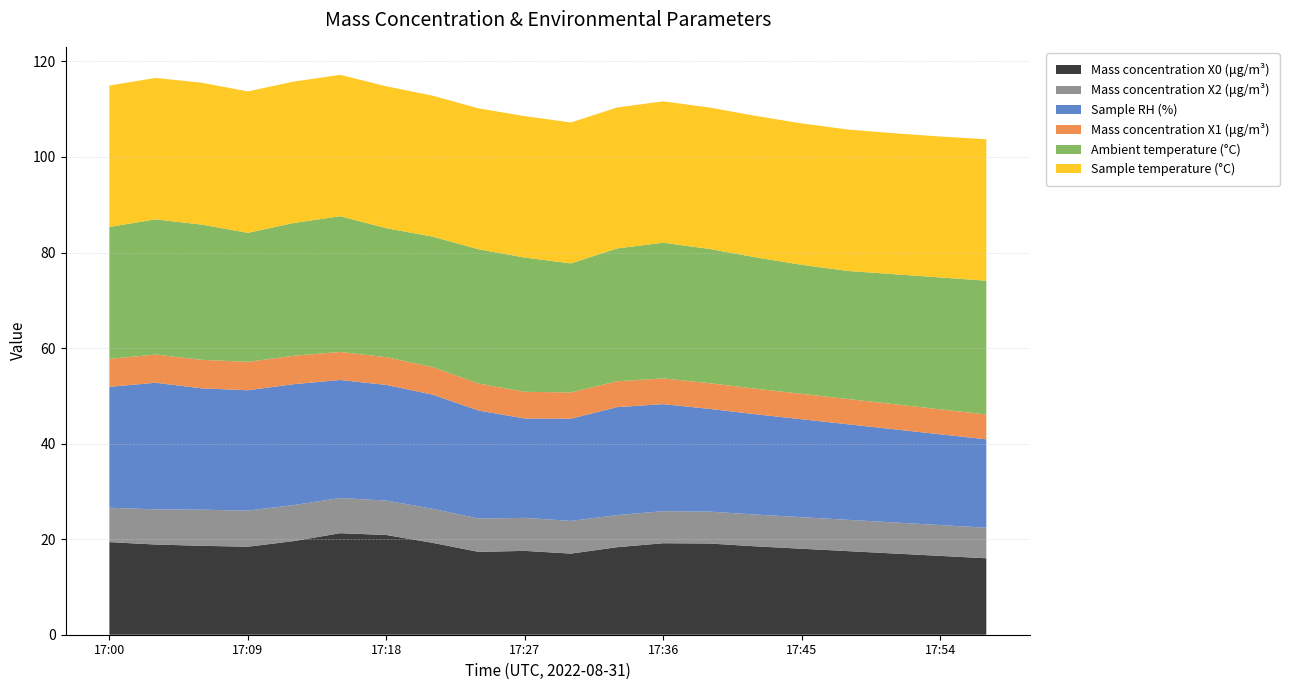

Reading left to right, extract all data points from this chart.

Mass concentration X0 (μg/m³): 17:00=19.4	17:03=18.9	17:06=18.6	17:09=18.4	17:12=19.6	17:15=21.2	17:18=20.9	17:21=19.2	17:24=17.3	17:27=17.6	17:30=17.0	17:33=18.3	17:36=19.1	17:39=19.1	17:42=18.5	17:45=18.0	17:48=17.5	17:51=17.0	17:54=16.5	17:57=16.0
Mass concentration X2 (μg/m³): 17:00=7.2	17:03=7.4	17:06=7.6	17:09=7.5	17:12=7.5	17:15=7.4	17:18=7.2	17:21=7.1	17:24=7.0	17:27=6.9	17:30=6.8	17:33=6.7	17:36=6.7	17:39=6.7	17:42=6.7	17:45=6.6	17:48=6.5	17:51=6.5	17:54=6.5	17:57=6.4
Sample RH (%): 17:00=25.3	17:03=26.5	17:06=25.4	17:09=25.2	17:12=25.3	17:15=24.7	17:18=24.2	17:21=23.9	17:24=22.6	17:27=20.8	17:30=21.4	17:33=22.6	17:36=22.4	17:39=21.5	17:42=21.0	17:45=20.5	17:48=20.0	17:51=19.5	17:54=19.0	17:57=18.5
Mass concentration X1 (μg/m³): 17:00=5.9	17:03=5.9	17:06=6.0	17:09=6.0	17:12=5.9	17:15=5.9	17:18=5.8	17:21=5.8	17:24=5.7	17:27=5.6	17:30=5.5	17:33=5.4	17:36=5.4	17:39=5.4	17:42=5.3	17:45=5.3	17:48=5.3	17:51=5.3	17:54=5.2	17:57=5.2
Ambient temperature (°C): 17:00=27.6	17:03=28.3	17:06=28.3	17:09=27.0	17:12=27.8	17:15=28.4	17:18=27.0	17:21=27.3	17:24=28.1	17:27=28.1	17:30=27.0	17:33=27.8	17:36=28.4	17:39=28.1	17:42=27.5	17:45=27.0	17:48=26.8	17:51=27.2	17:54=27.6	17:57=28.0
Sample temperature (°C): 17:00=29.6	17:03=29.6	17:06=29.7	17:09=29.6	17:12=29.6	17:15=29.6	17:18=29.7	17:21=29.5	17:24=29.5	17:27=29.6	17:30=29.5	17:33=29.5	17:36=29.6	17:39=29.6	17:42=29.6	17:45=29.6	17:48=29.6	17:51=29.5	17:54=29.5	17:57=29.6